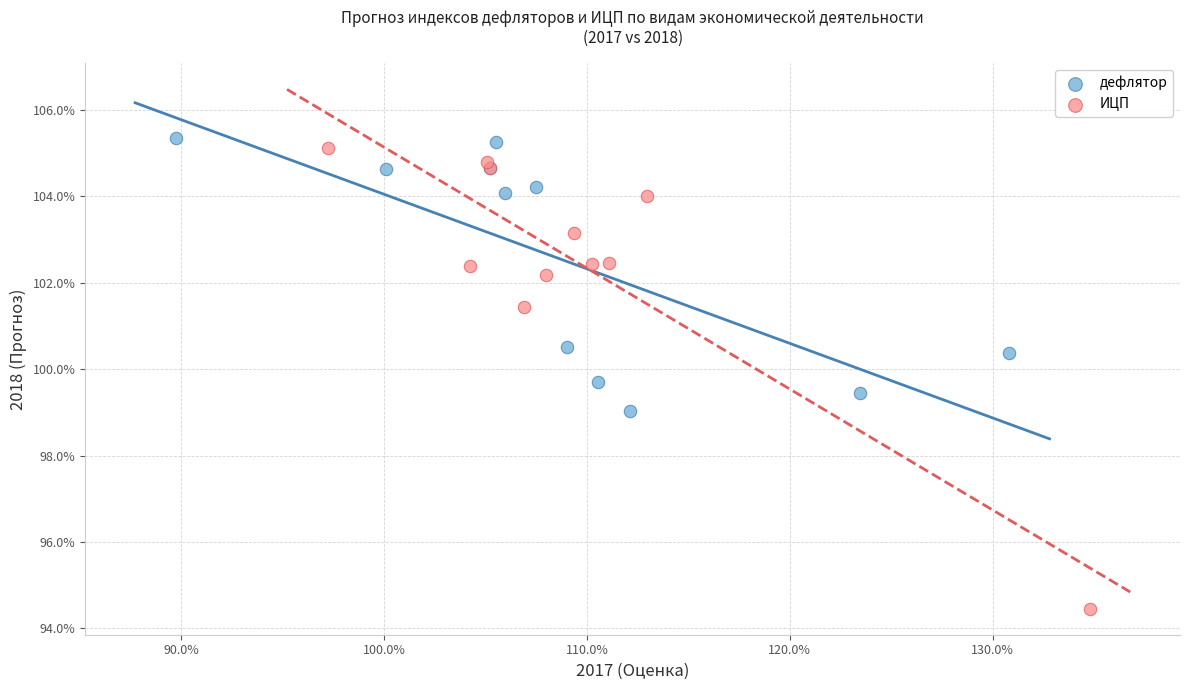

What are all the series names shown in the legend?

дефлятор, ИЦП